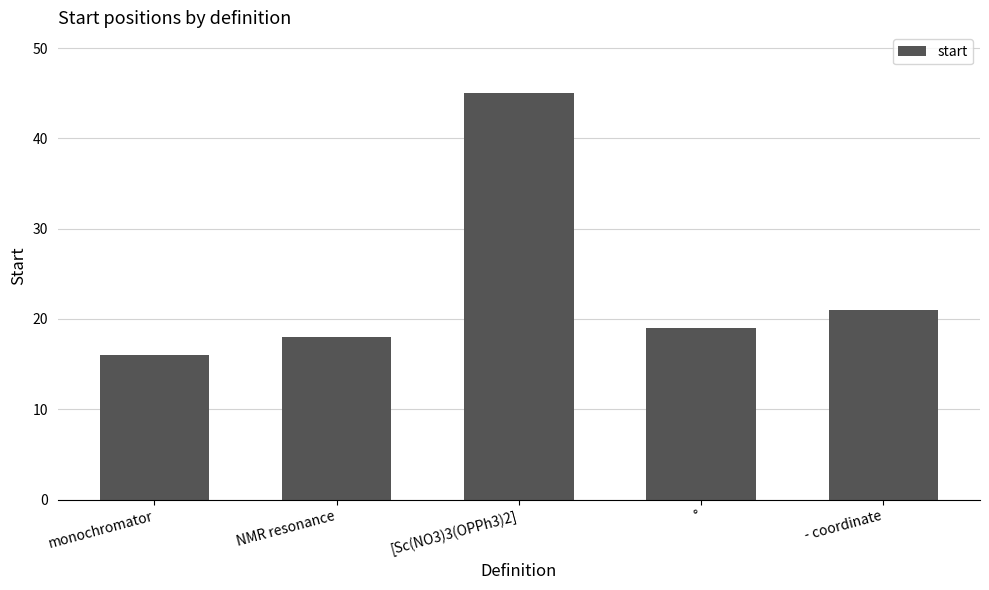

What position from the left is - coordinate?

5